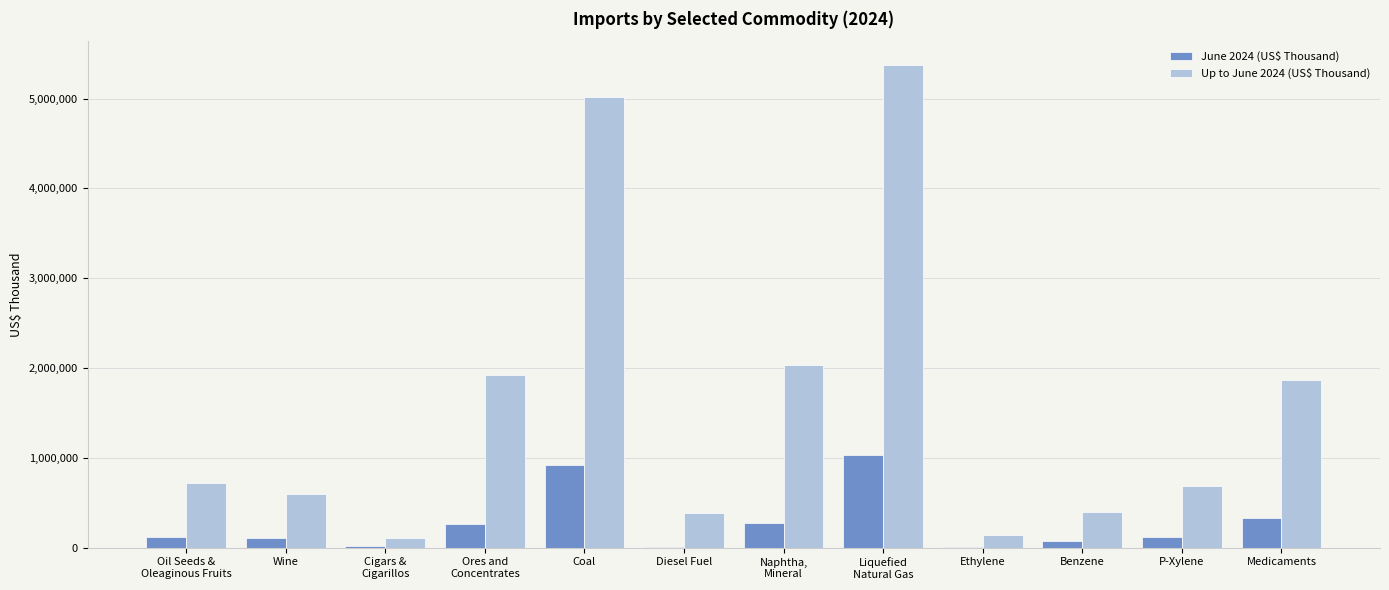

True or false: Up to June 2024 (US$ Thousand) has a value of 1015959 at P-Xylene.

False